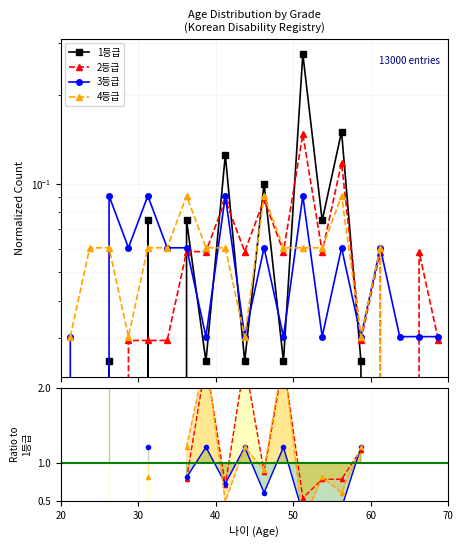

Where is 1등급 nearest to the value 0?

20